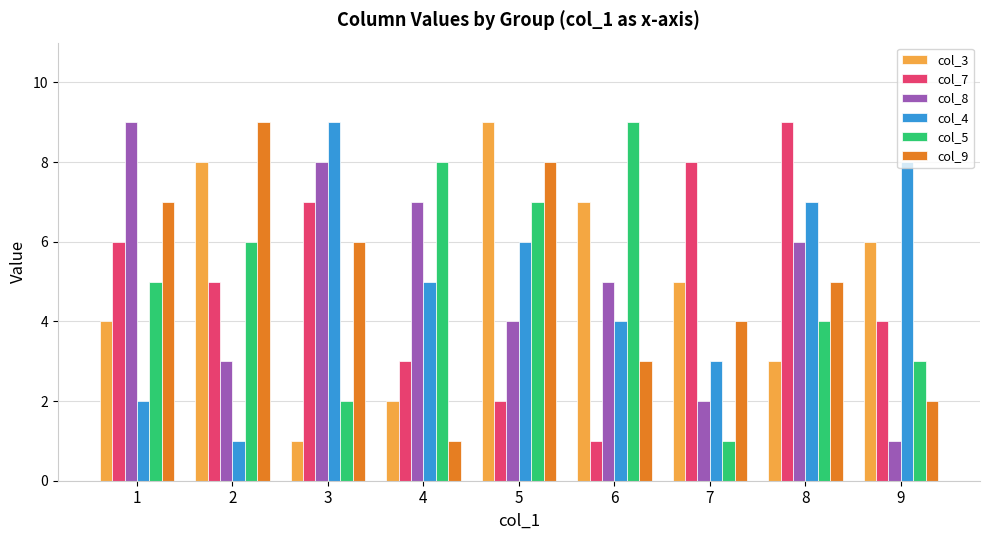

At which label does col_9 reach its minimum?

4